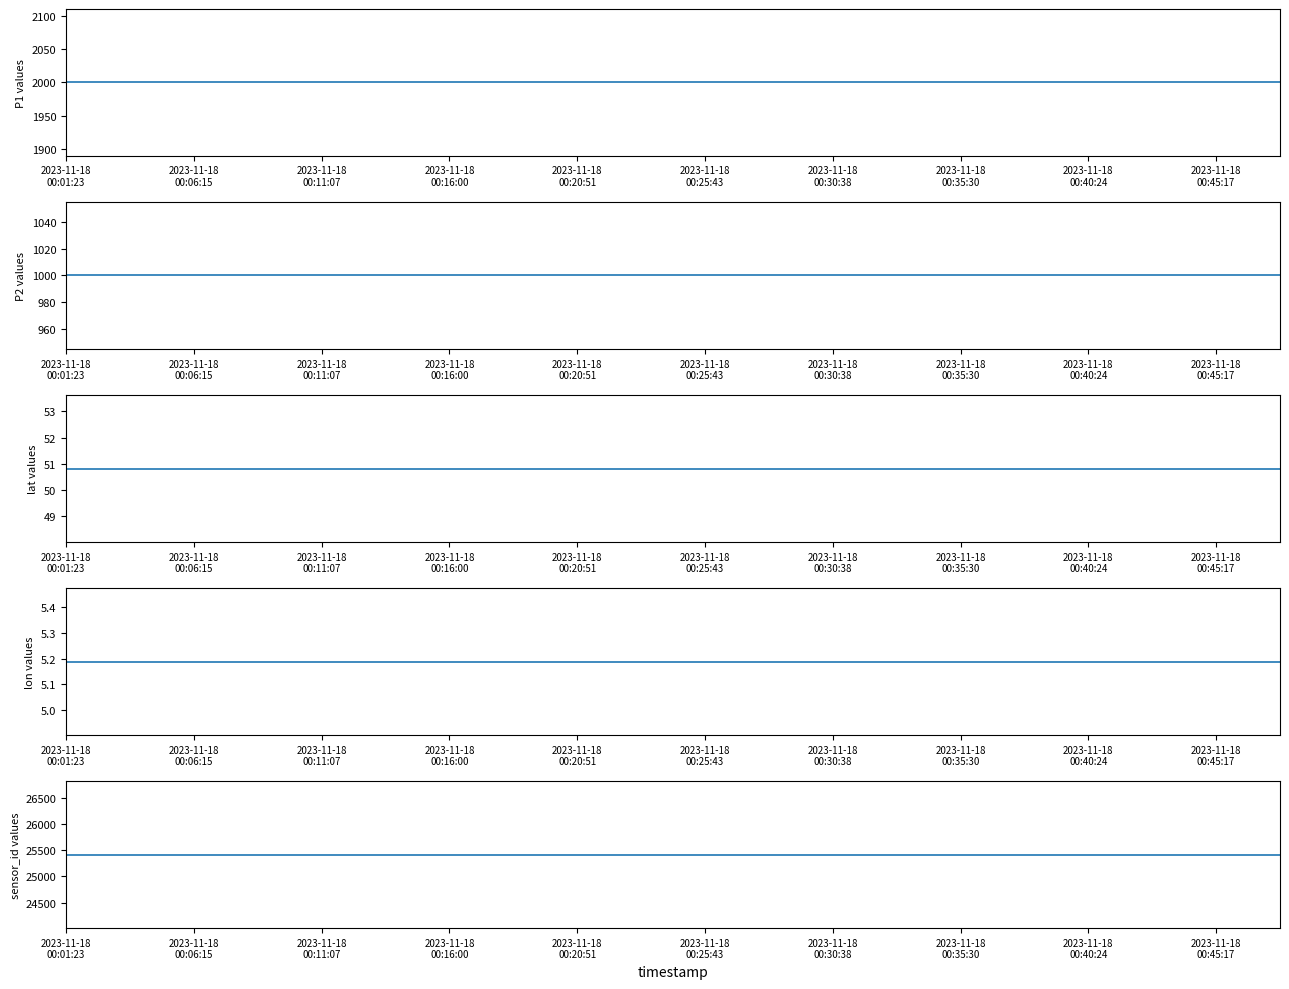

True or false: P1 has more than 0 interior local peaks.

False